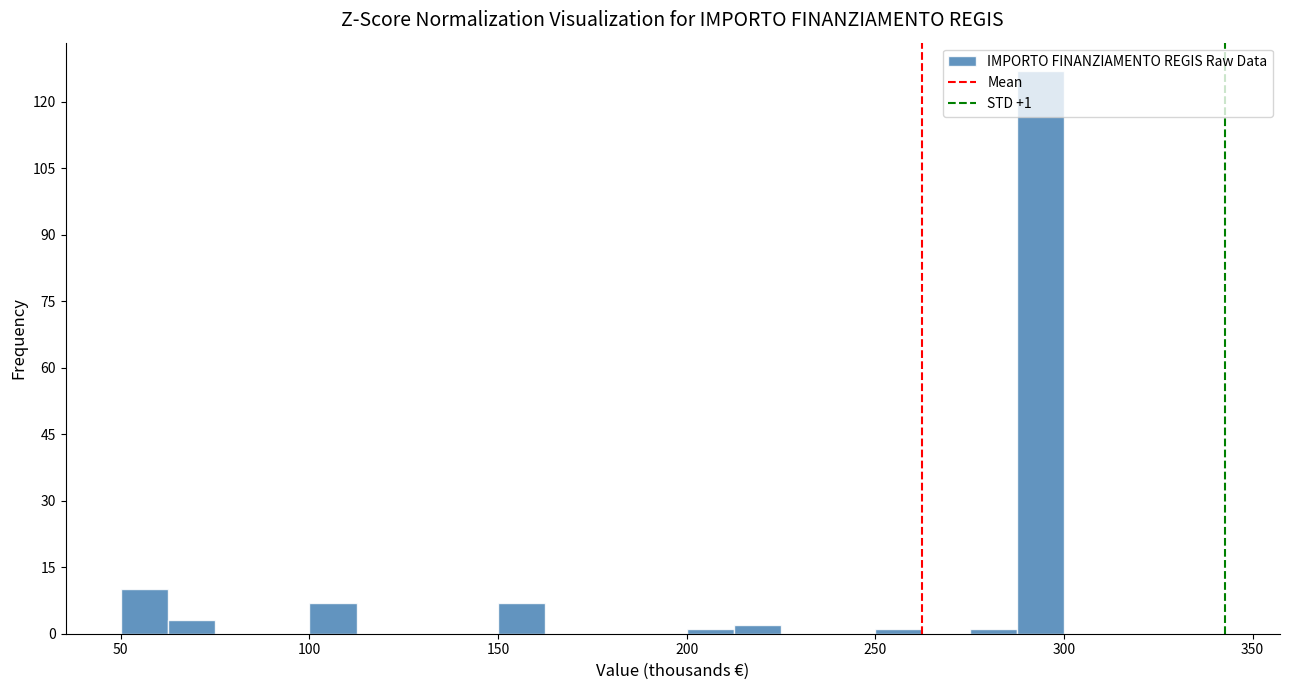

Around what value on the x-axis is the tallest bar? Give the approximate position of its centre, as read against the axis.

295